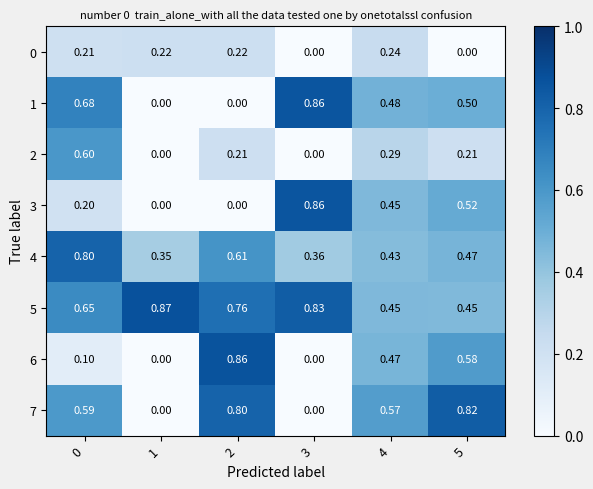

How many distinct data groups are displayed?

8